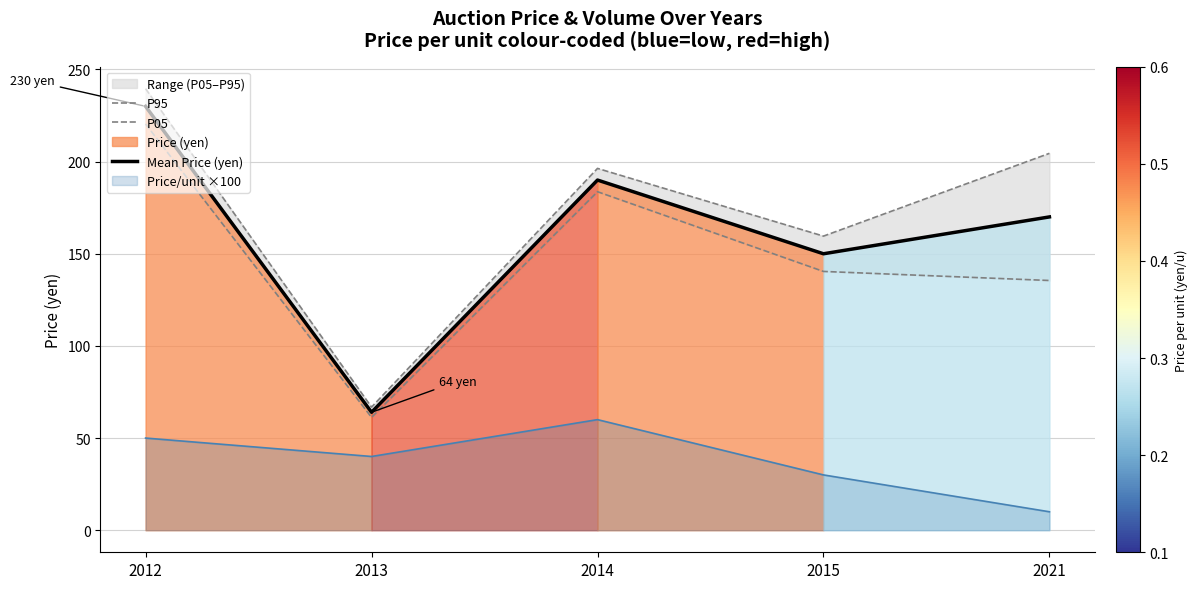

The P05 series shows 59.2 at 2021. True or false?

False